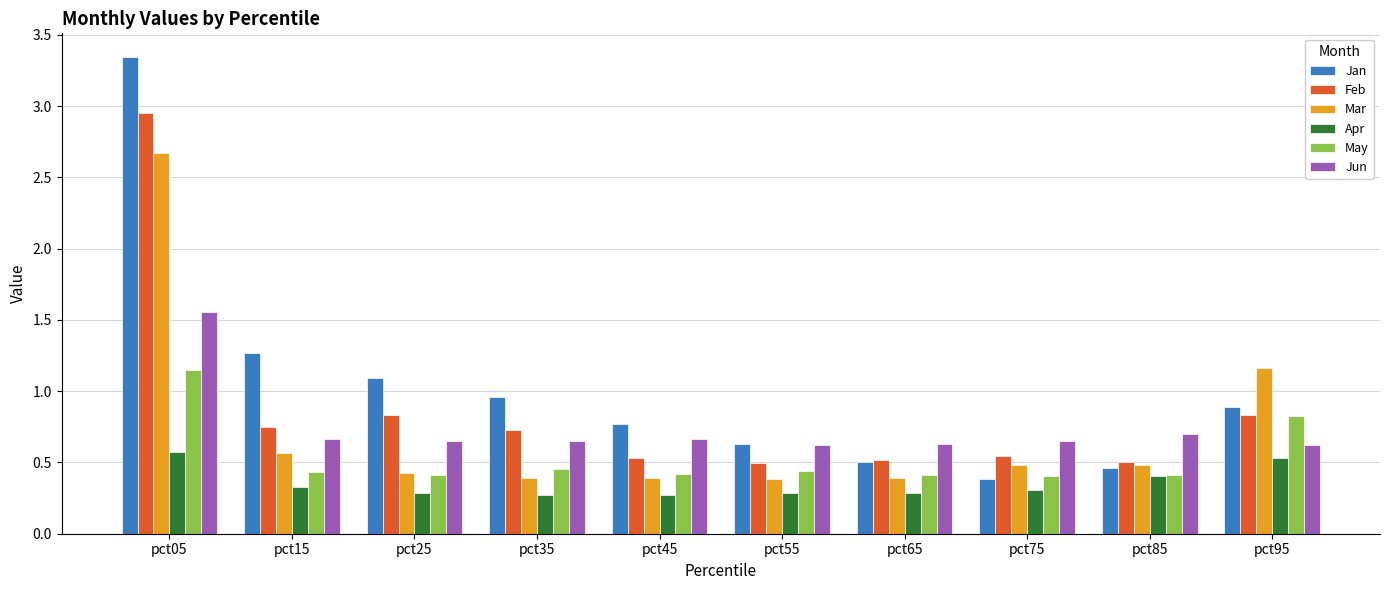

What value does the Apr series have at pct15?

0.3